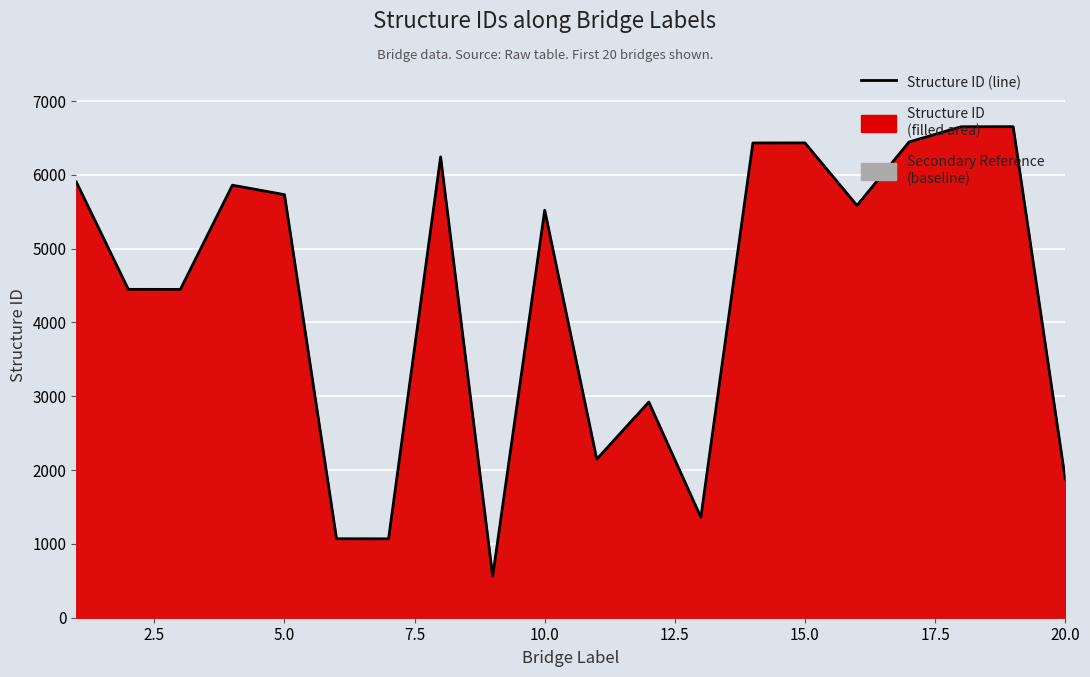

Reading left to right, list all the values displayed in this chart.

5904	4449	4448	5860	5732	1070	1069	6243	560	5521	2148	2922	1361	6432	6433	5585	6445	6652	6653	1882